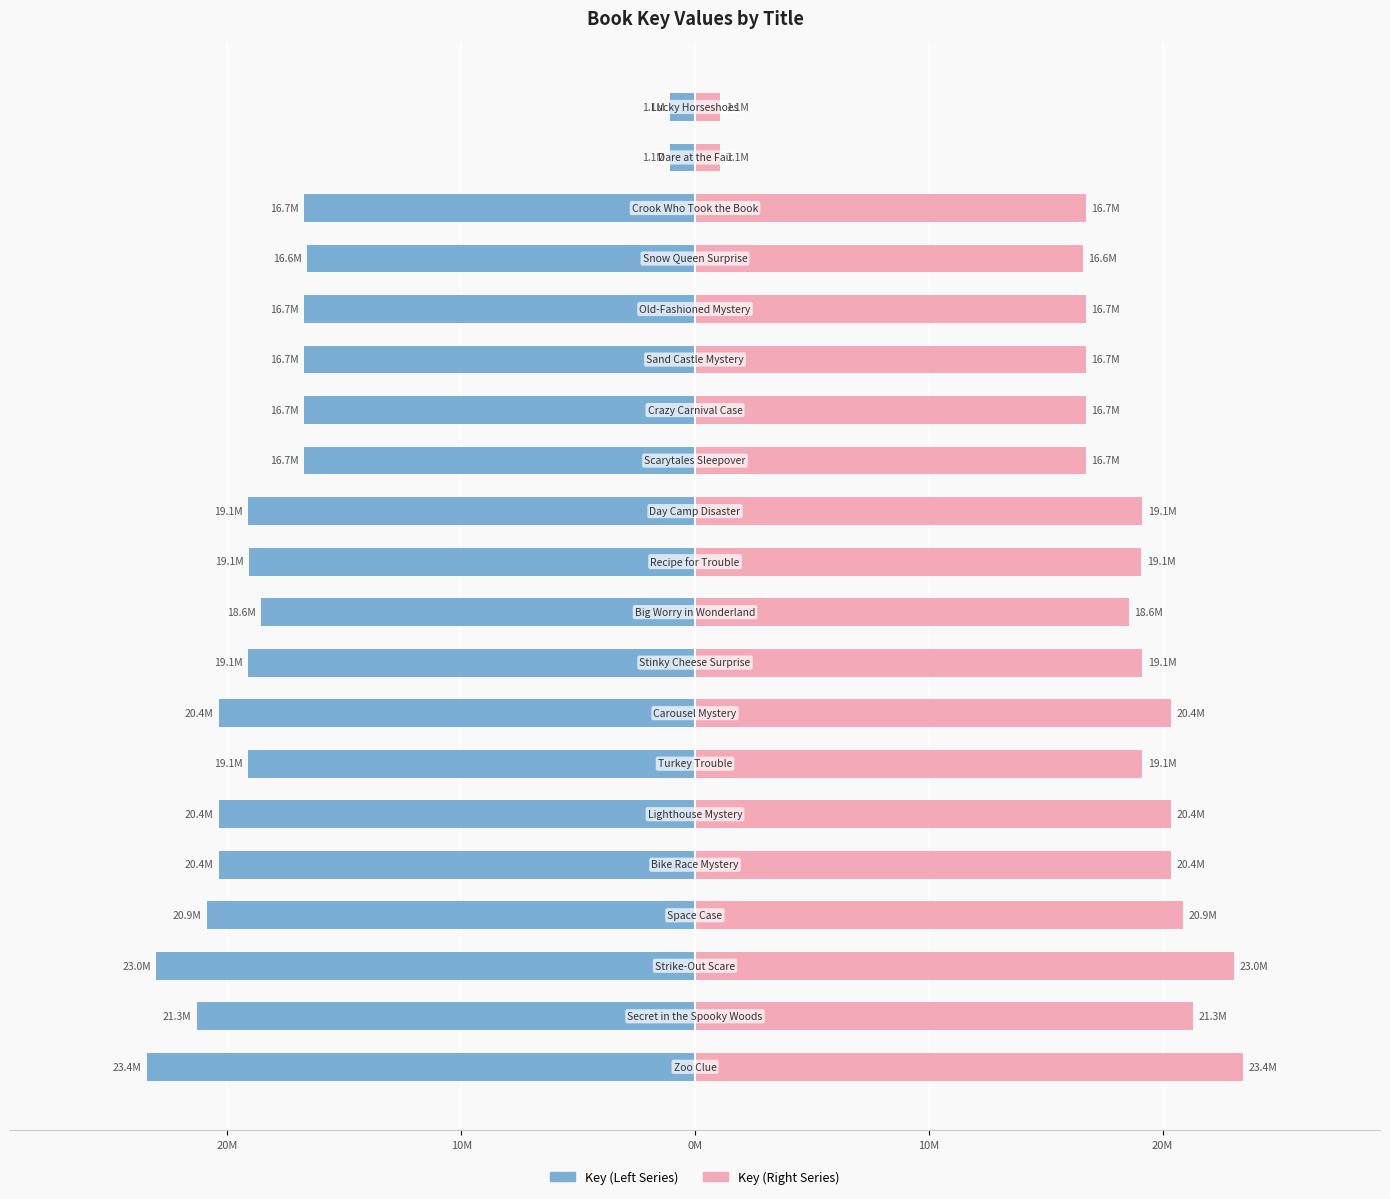

How many data points does each series have?

20